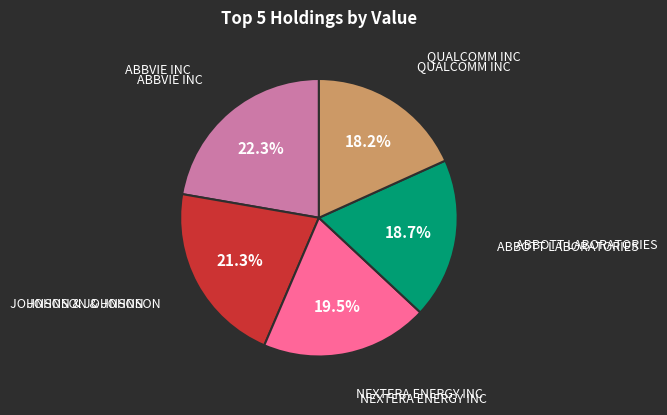

Is there a majority slice in this chart?

No